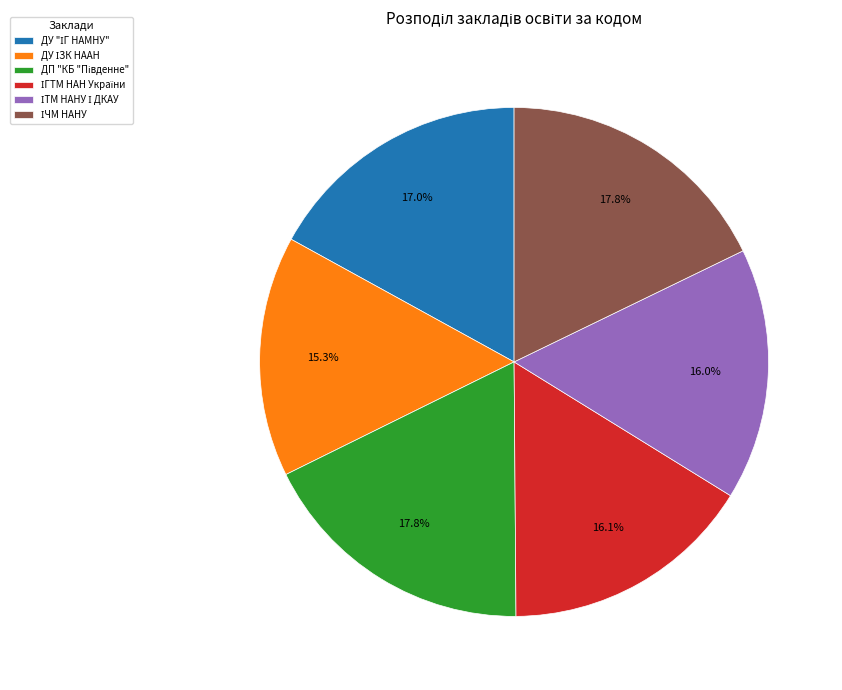

Is there any slice that represents more than half of the pie?

No